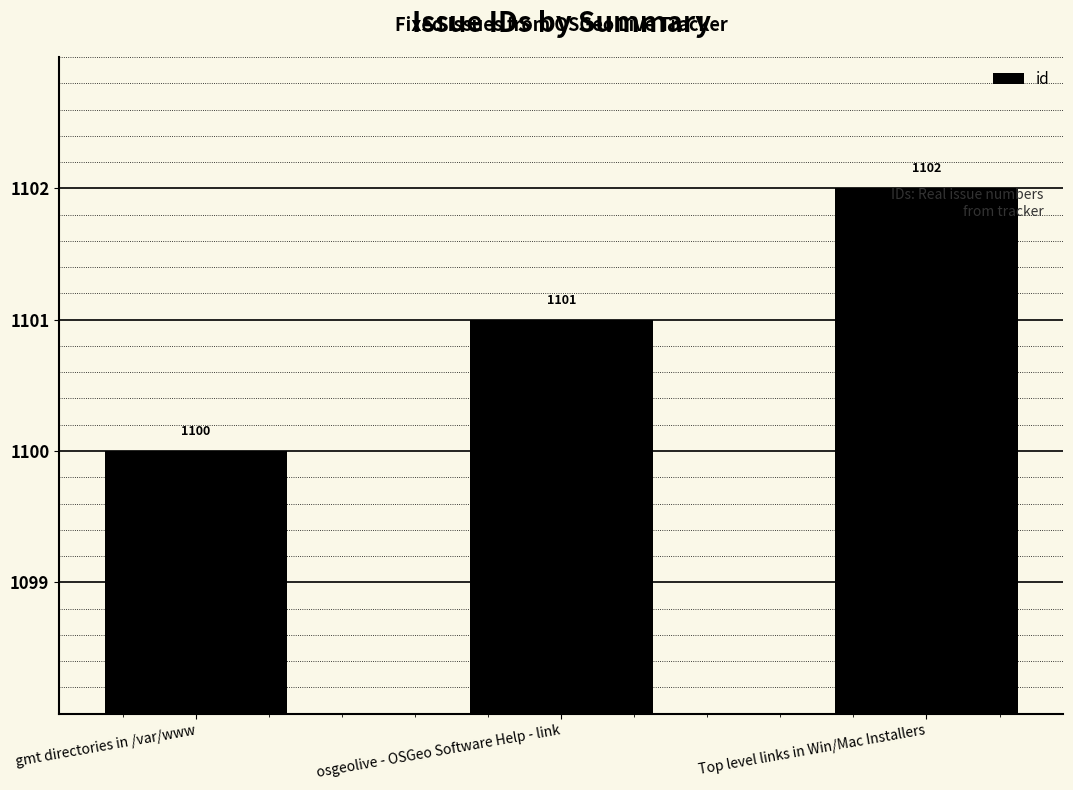

How many data points are less than 1101?

1